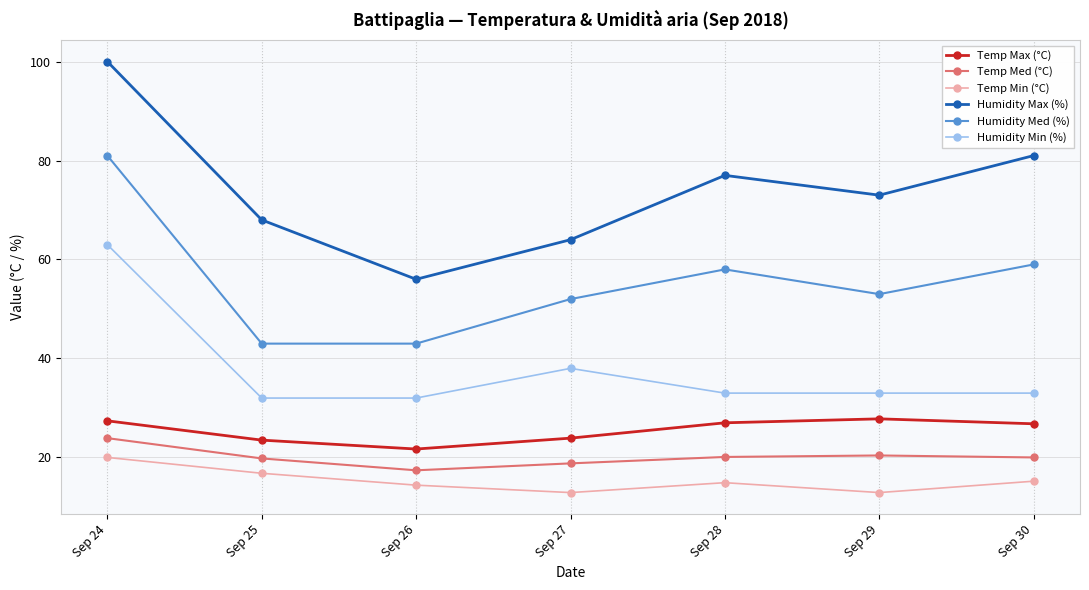

Between Sep 26 and Sep 28, which series saw the biggest shift?

Humidity Max (%)